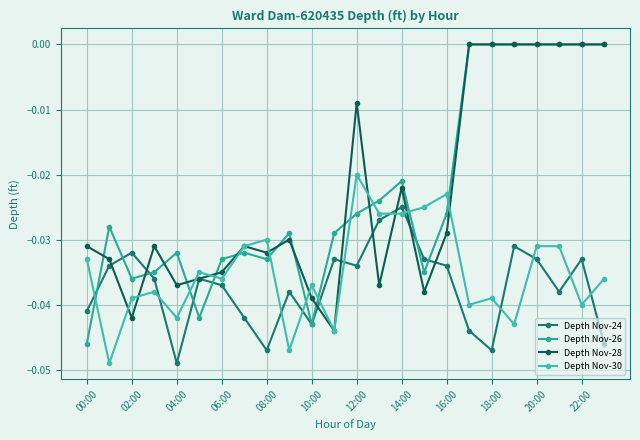

Is this an area chart (filled region under the line)?

No